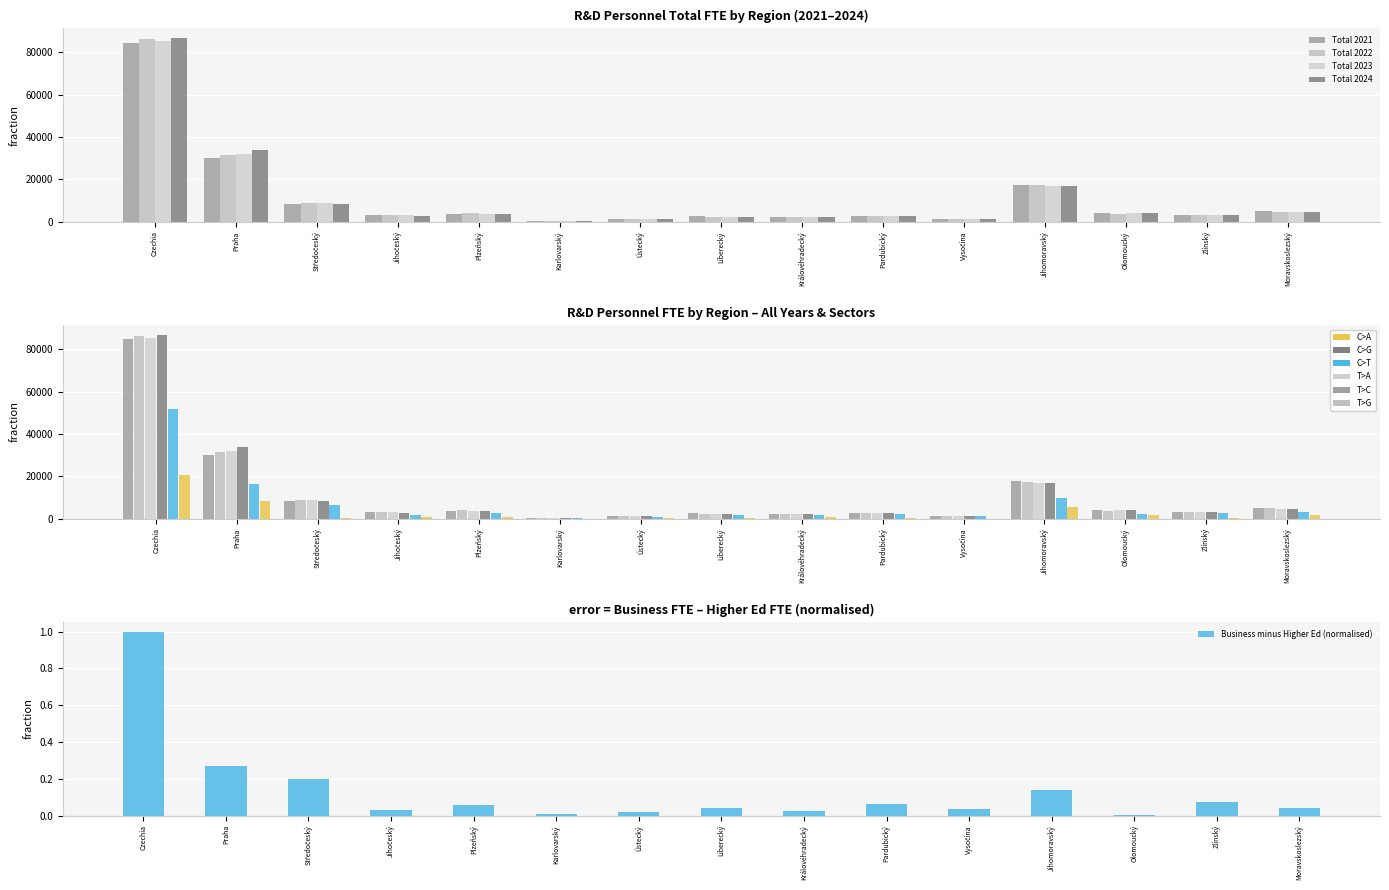

Which series has the largest range (max minus min)?

Total 2024